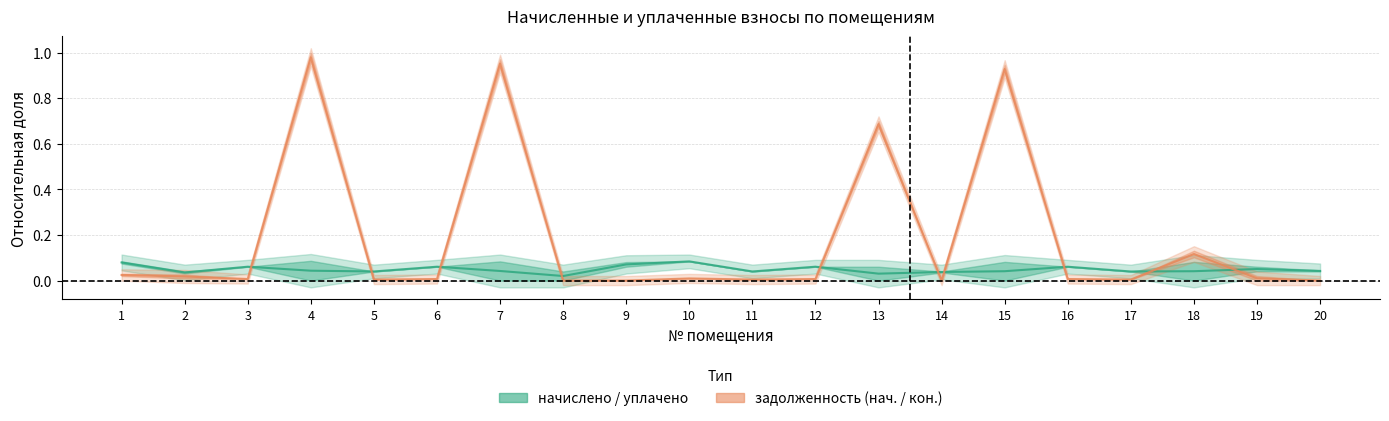

Which series changed the most between 8 and 16?

начислено / уплачено